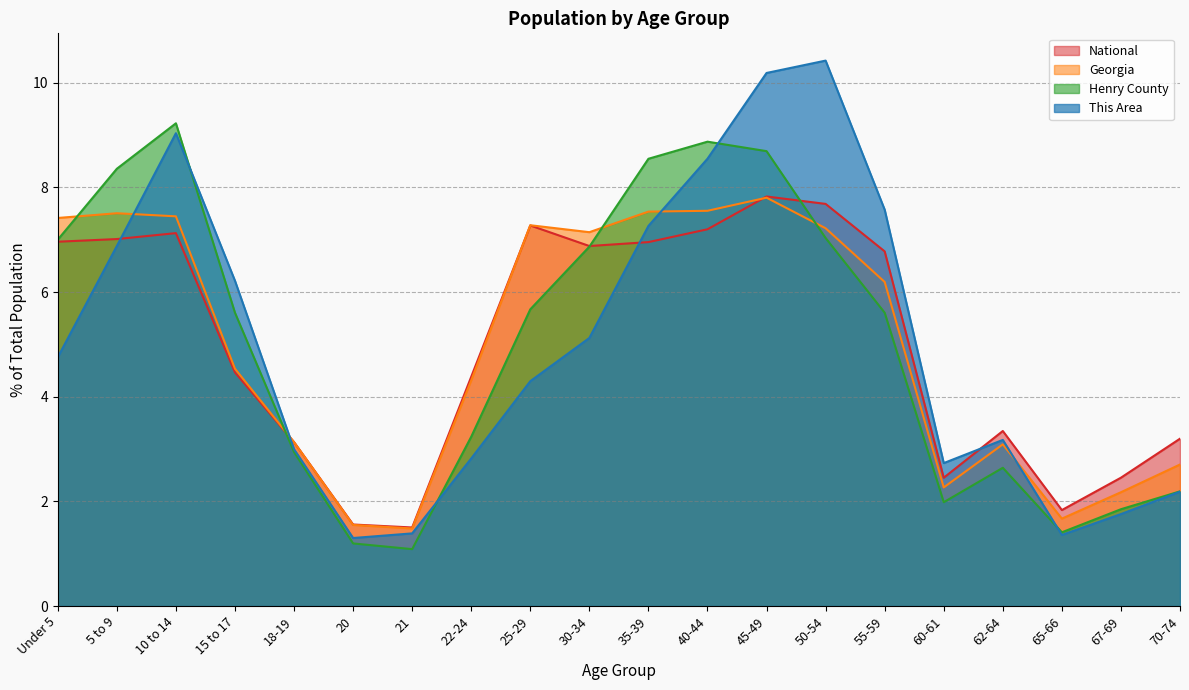

At which category does the chart reach its peak across all series?

50-54